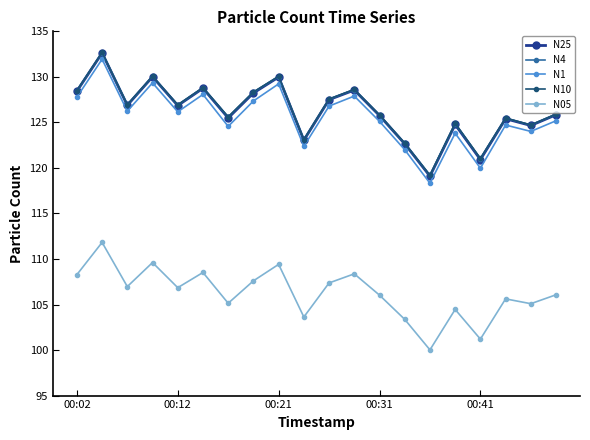

At how many categories does at least one series exceed 132?

1